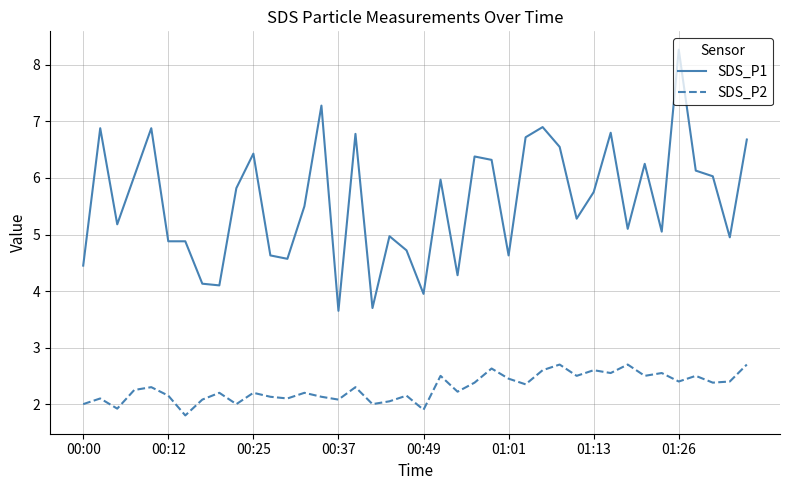

What is the smallest value displayed?

1.8